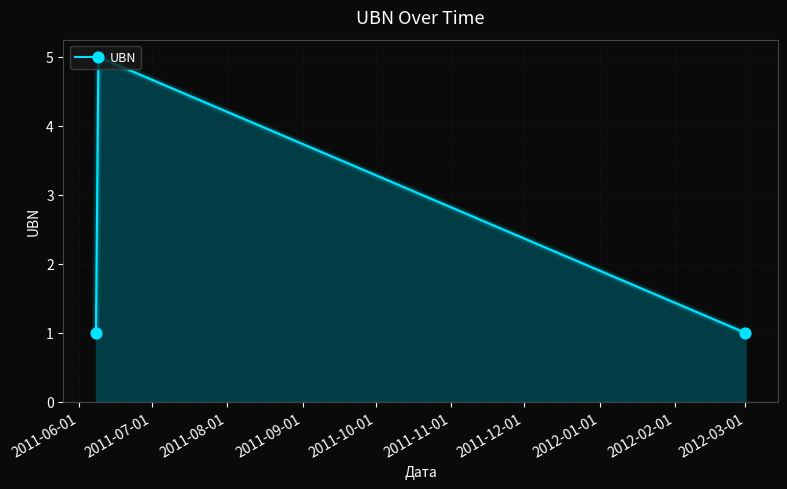

What is the greatest value displayed?

5